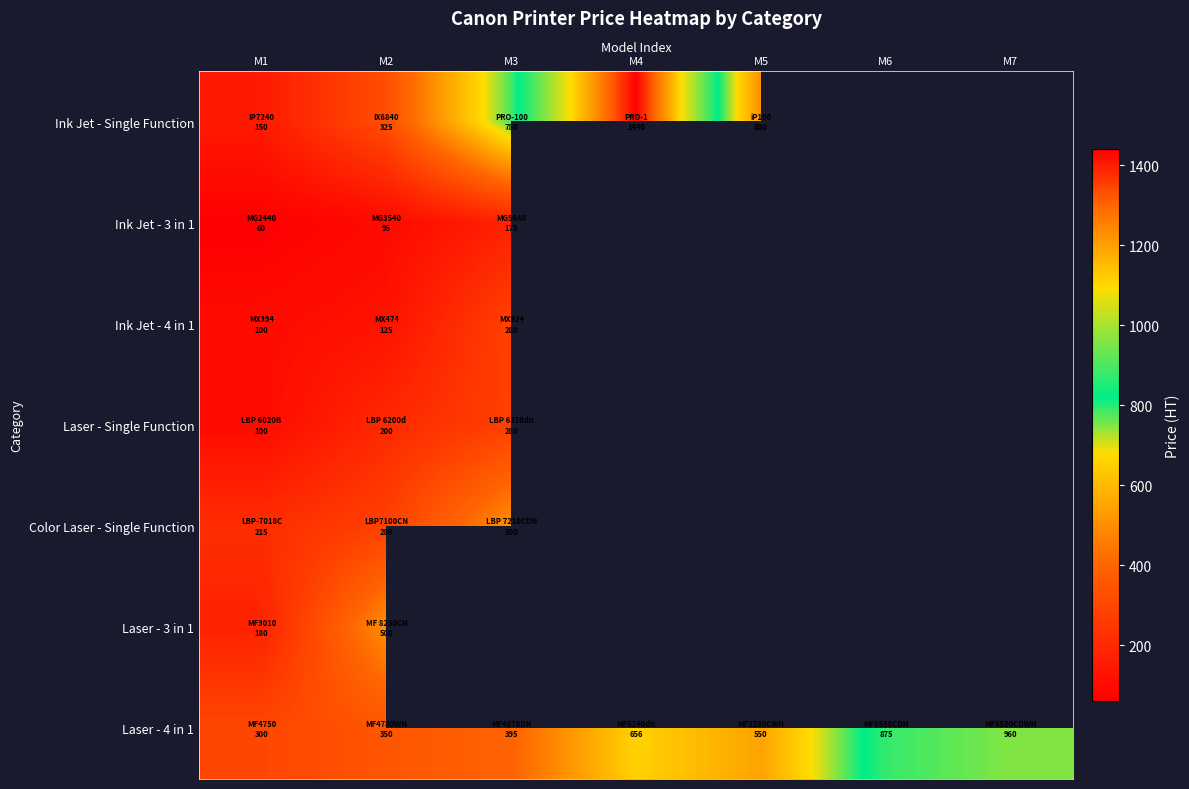

List the series in order of their peak value, lowest first.

Ink Jet - 3 in 1, Ink Jet - 4 in 1, Laser - Single Function, Color Laser - Single Function, Laser - 3 in 1, Laser - 4 in 1, Ink Jet - Single Function